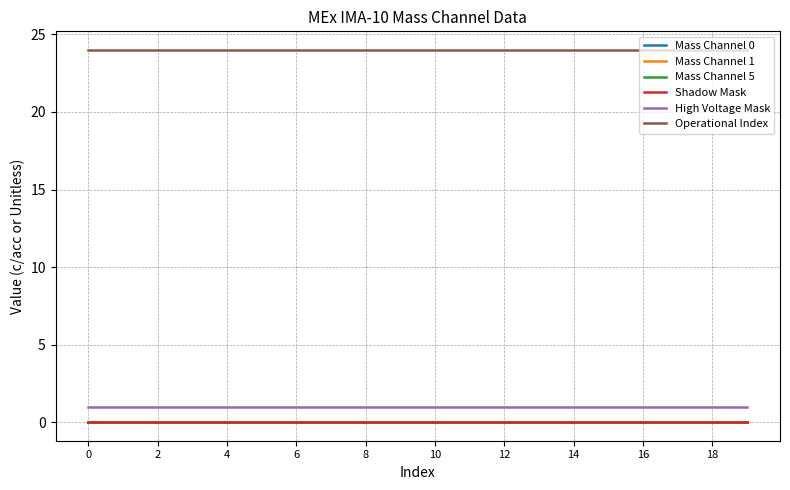

Is this an area chart (filled region under the line)?

No